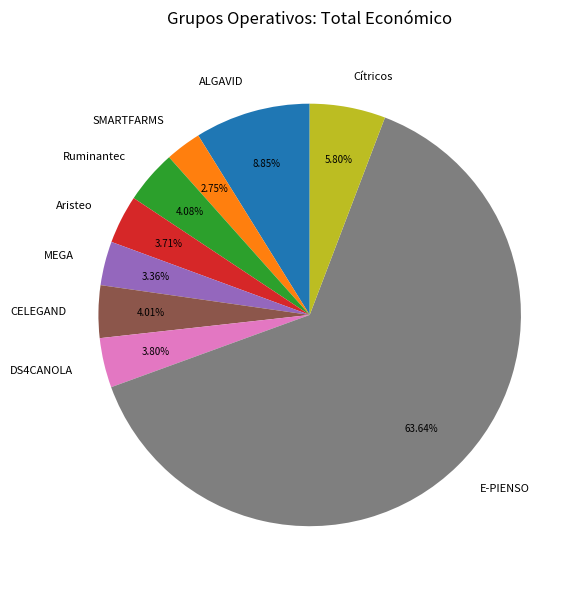

Which has a higher value, E-PIENSO or DS4CANOLA?

E-PIENSO